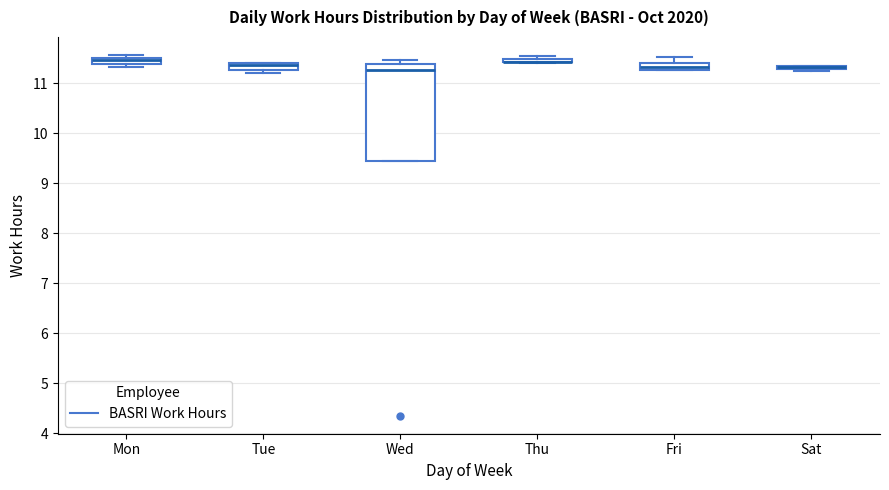

Which box is the tallest, from its lower edge to its upper edge?

Wed